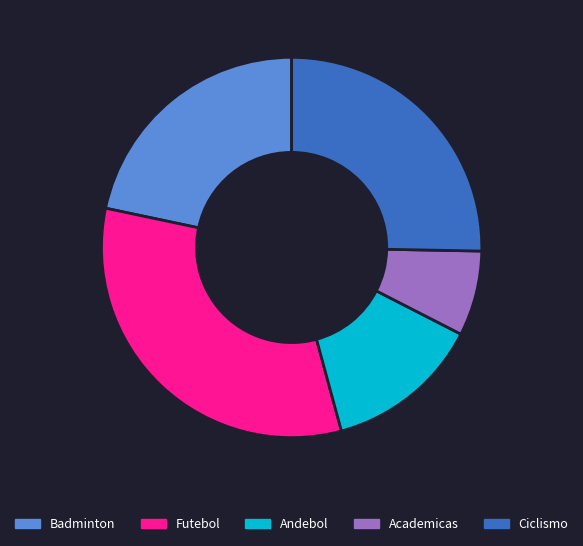

Rank the categories by value from highest to lowest.

Futebol, Ciclismo, Badminton, Andebol, Academicas